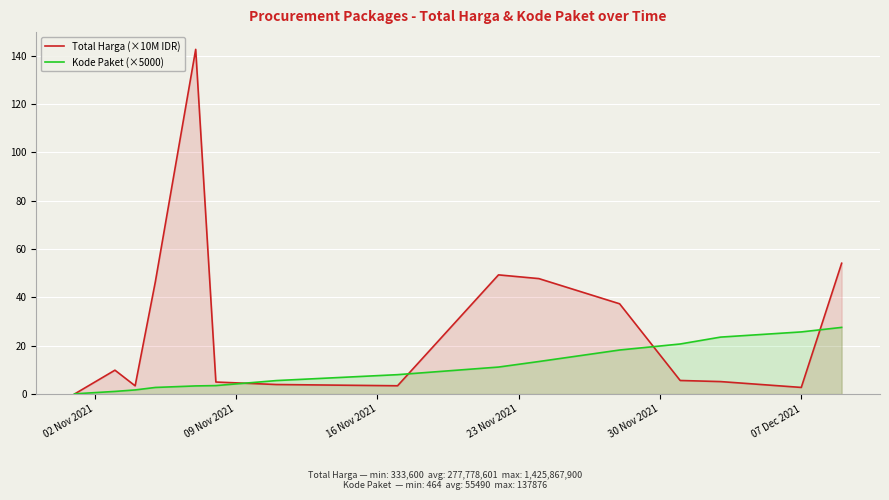

List the series in order of their peak value, lowest first.

Kode Paket (×5000), Total Harga (×10M IDR)